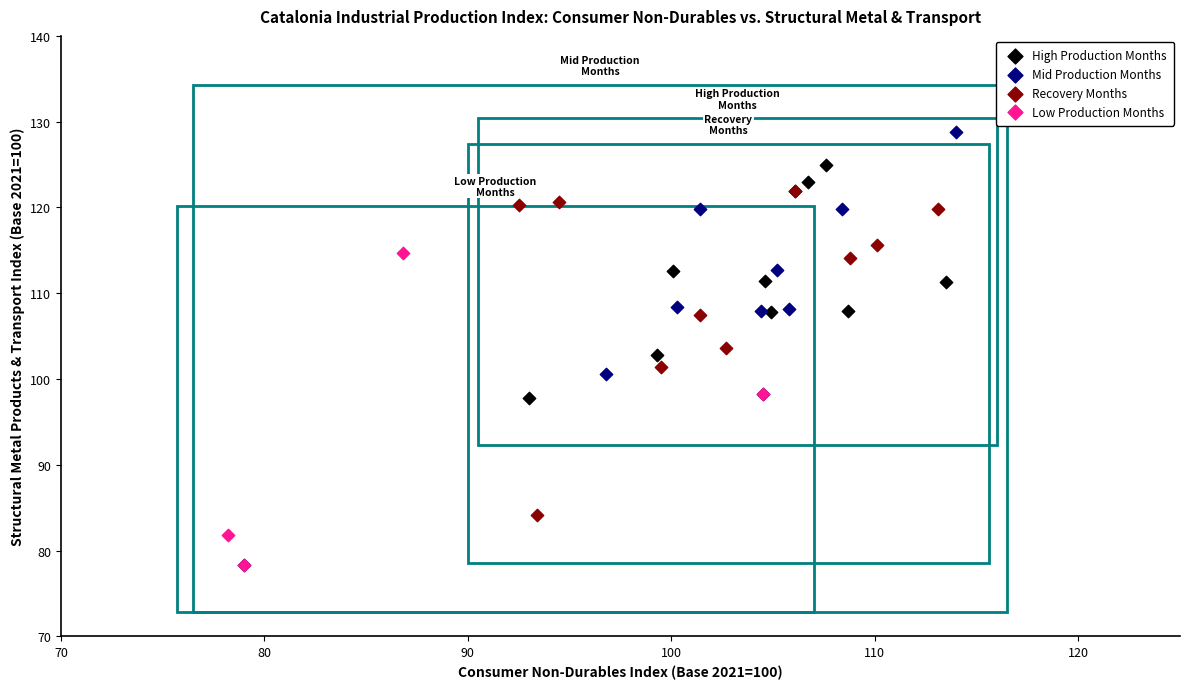

Which series reaches the maximum Y coordinate?

Mid Production Months